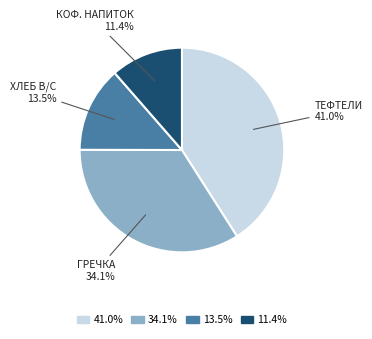

Is there a majority slice in this chart?

No